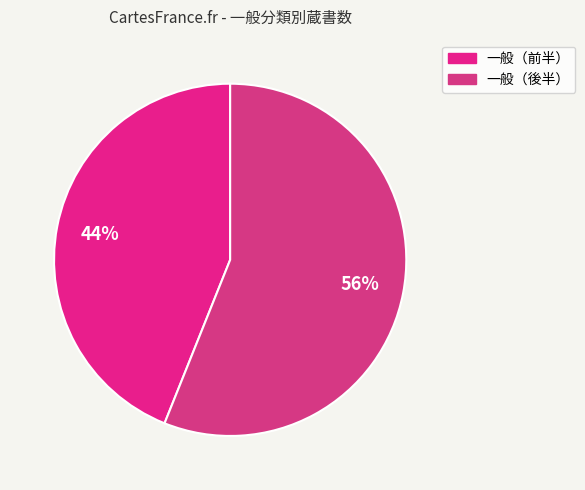

To the nearest percent, what is the difference between the largest and smallest slice percentages?

12%